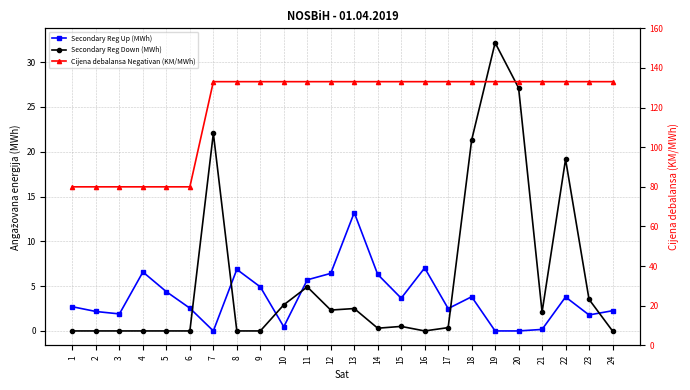

What is the difference between the maximum and minimum values in the Secondary Reg Down (MWh) series?

32.2